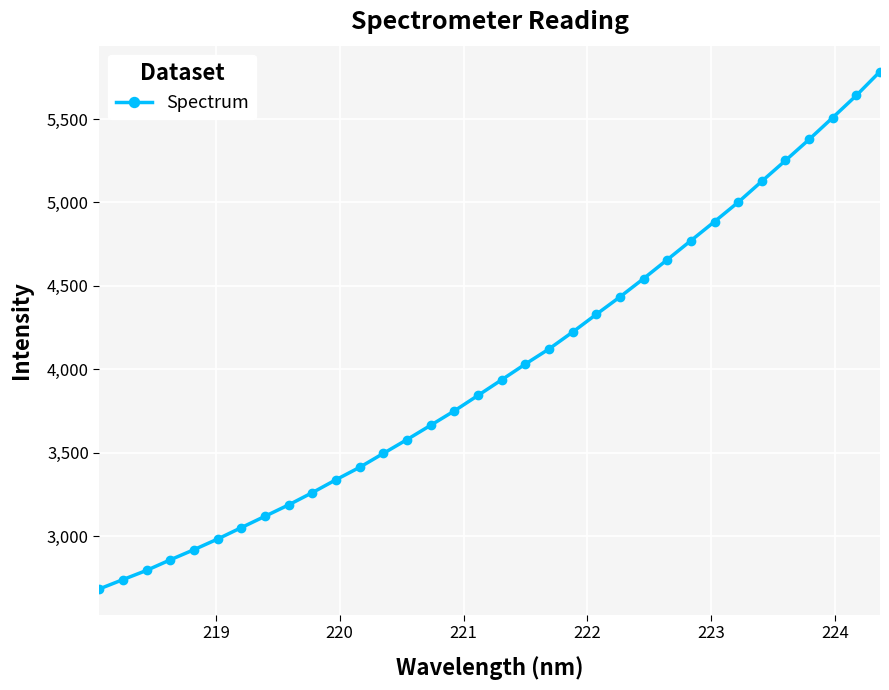

What is the value of the 1st point from the left?

2682.4